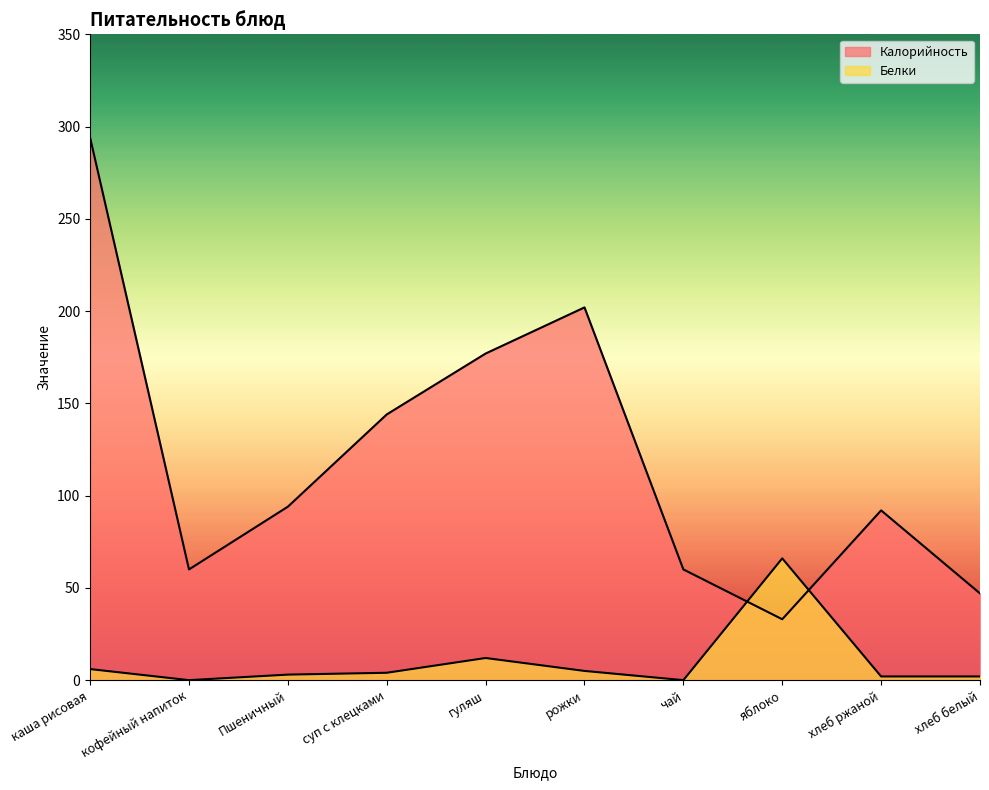

True or false: Белки and Калорийность intersect in this chart.

True